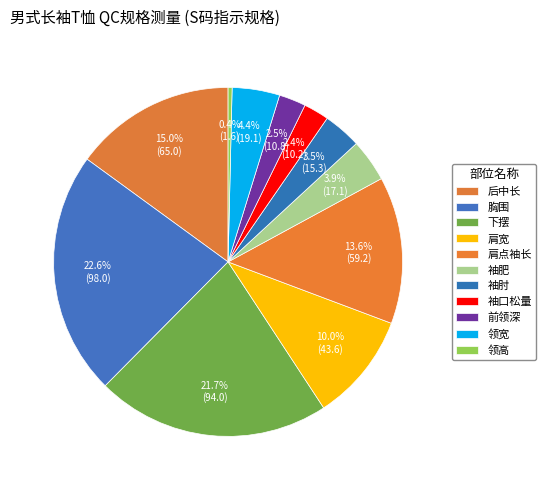

How many slices are in this pie chart?

11